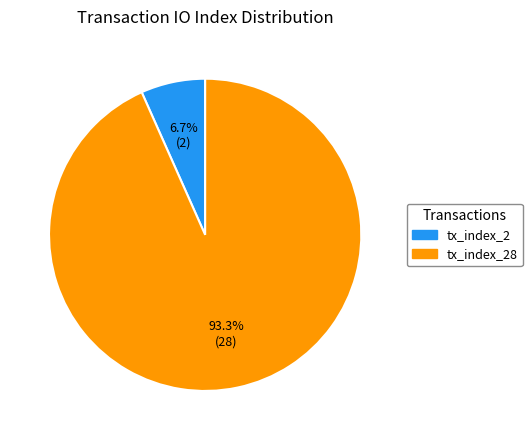

How many slices are in this pie chart?

2